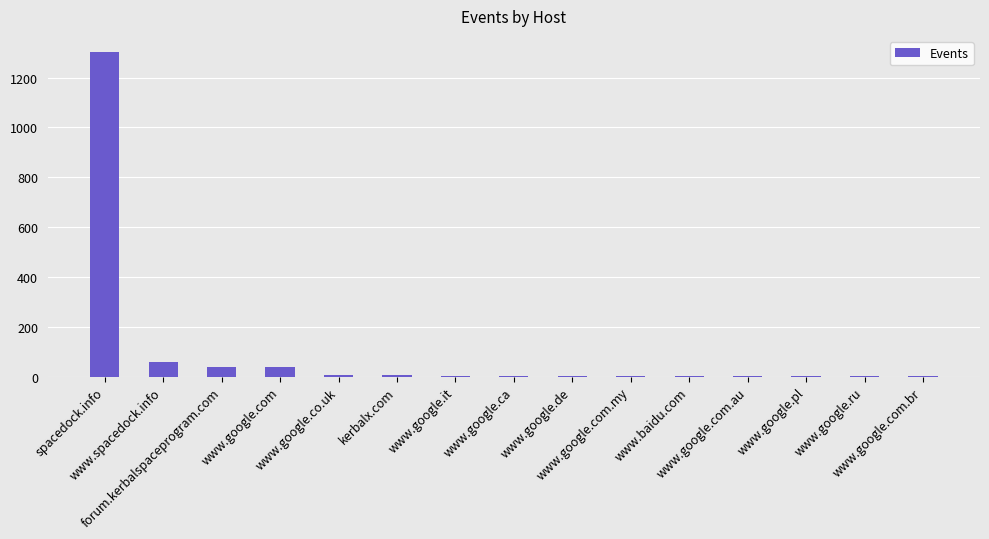

What is the greatest value displayed?

1302